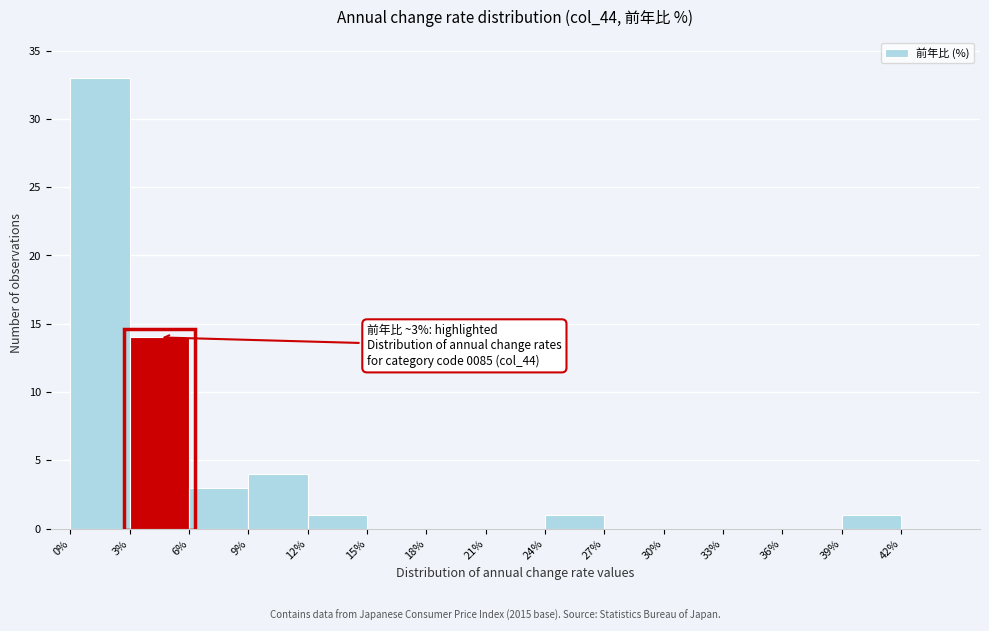

Over which range of the x-axis is the bar tallest?

0 to 3